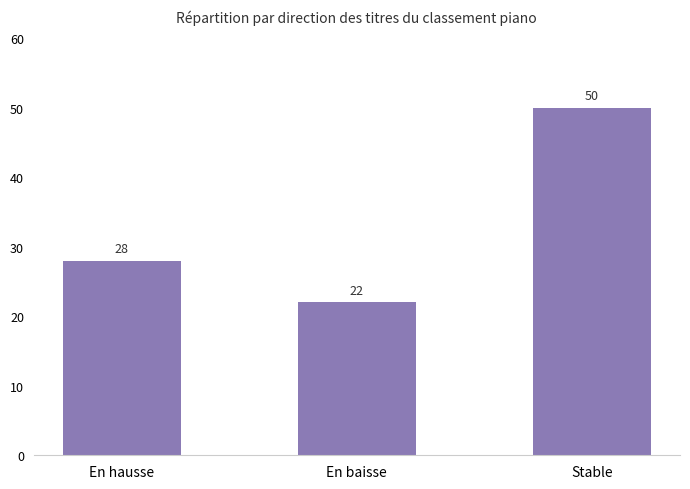

Which has a higher value, Stable or En hausse?

Stable